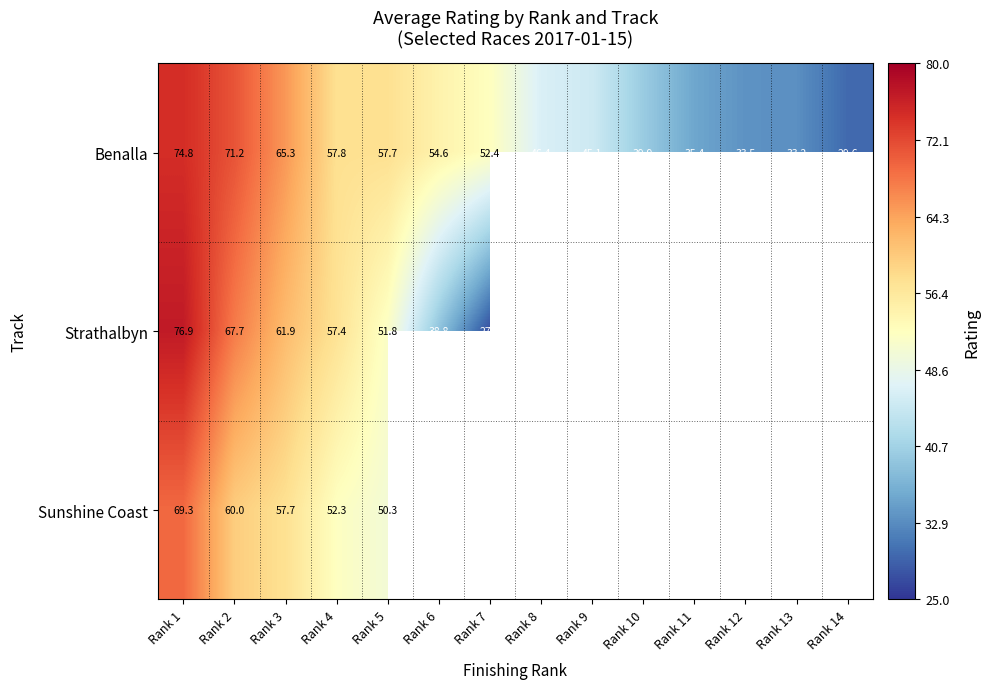

Is the value of Strathalbyn at Rank 2 greater than the value of Sunshine Coast at Rank 3?

Yes